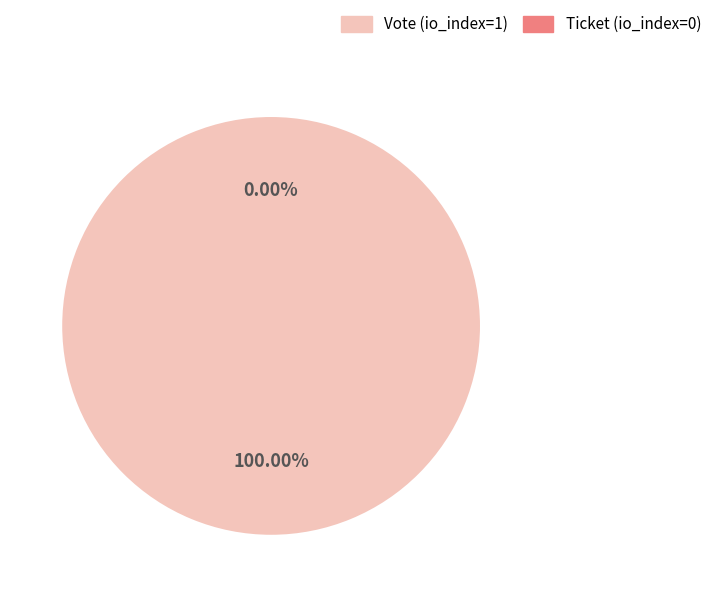

What is the largest slice in the pie chart?

Vote